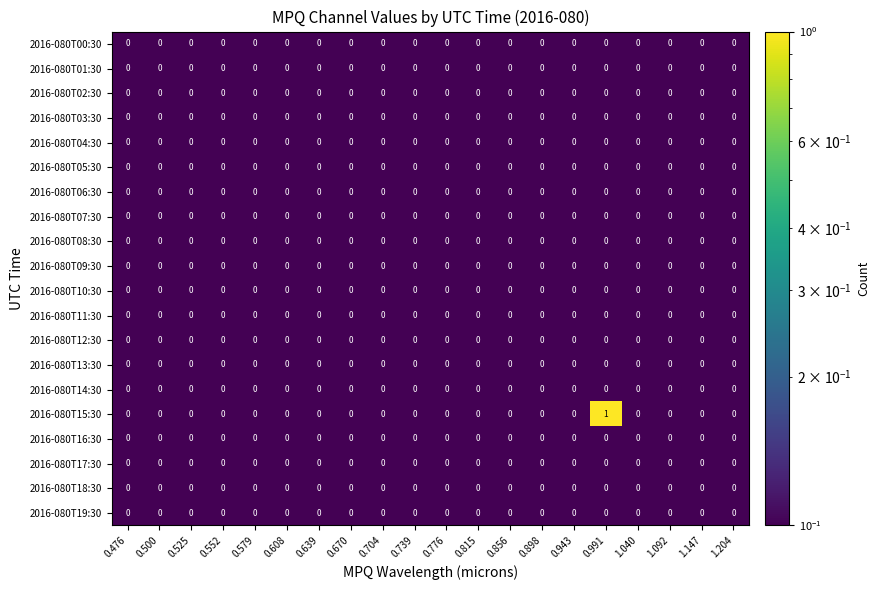

The 2016-080T01:30 series shows 0 at 0.670. True or false?

True